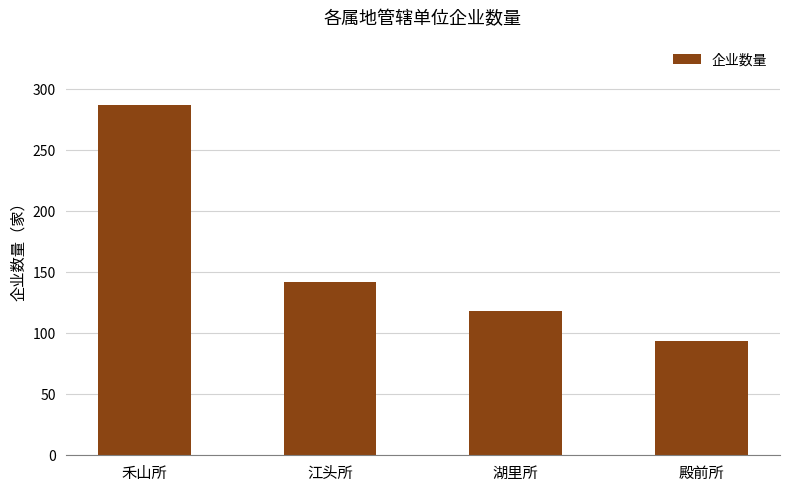

True or false: the data shows 287 at 禾山所.

True